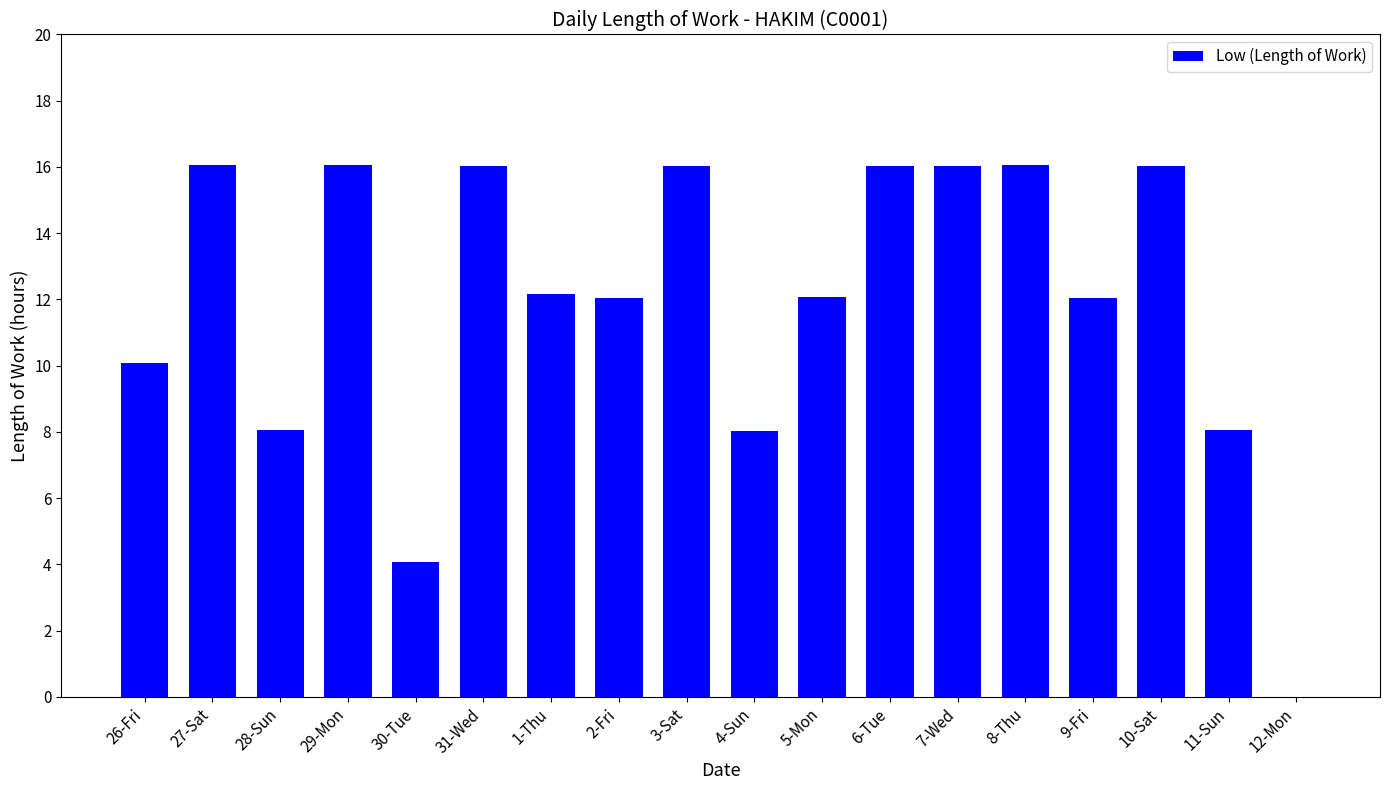

Between 7-Wed and 9-Fri, which is larger?

7-Wed